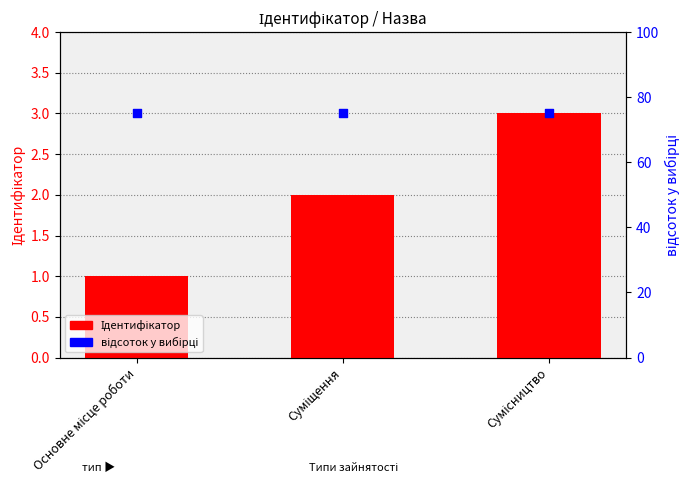

Which series reaches the maximum Y coordinate?

відсоток у вибірці